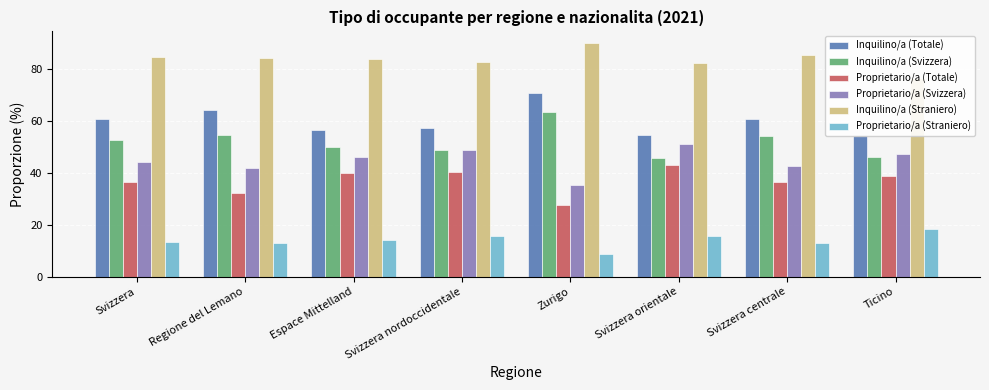

What is the maximum value for Inquilino/a (Svizzera)?

63.1